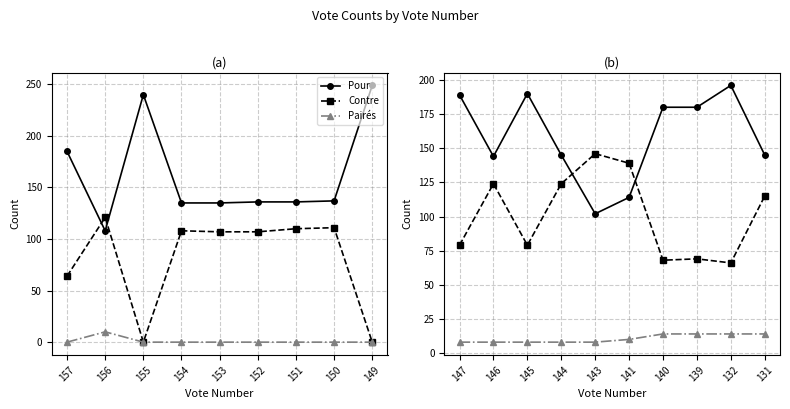

At which category does Contre reach its first local valley?

145